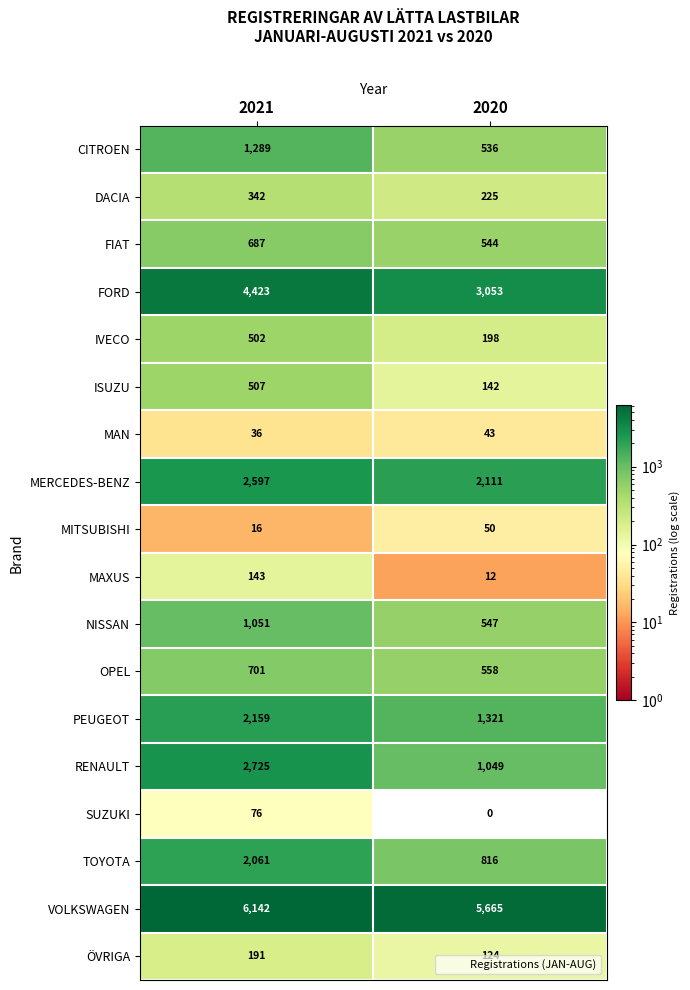

What is the spread (max minus min) of values at 2021?

6126